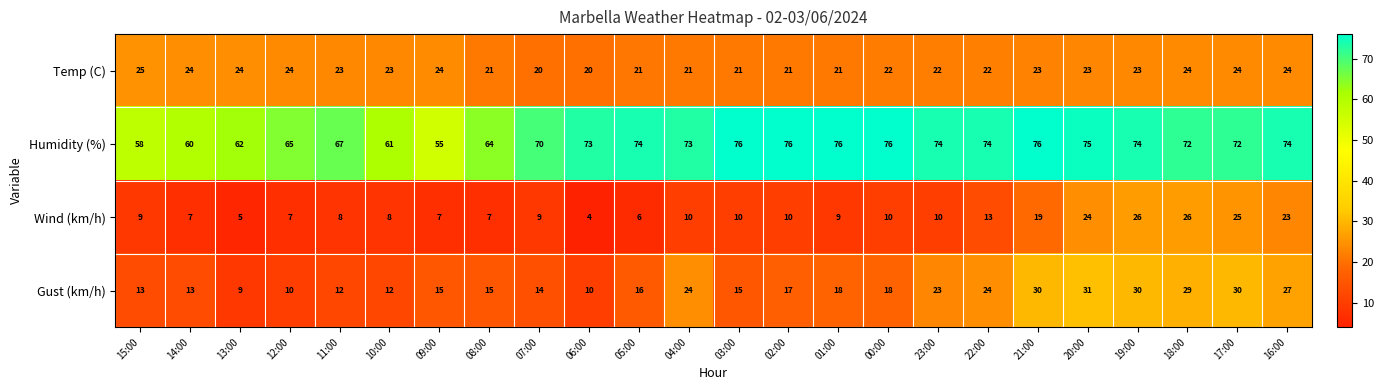

What is the smallest value displayed?

4